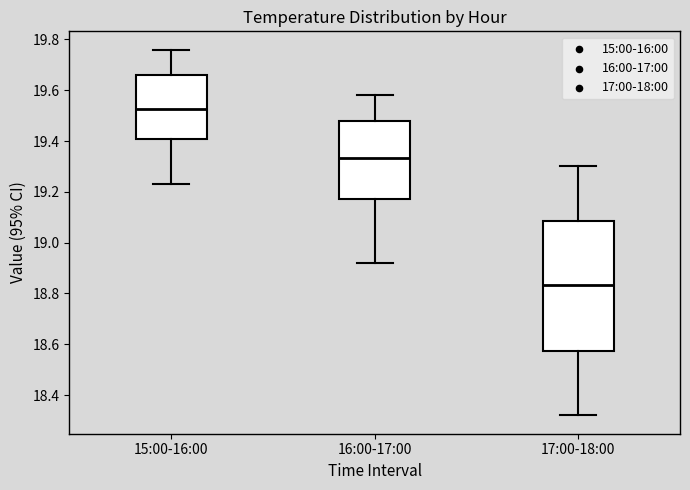

Which box has the lowest median line?

17:00-18:00